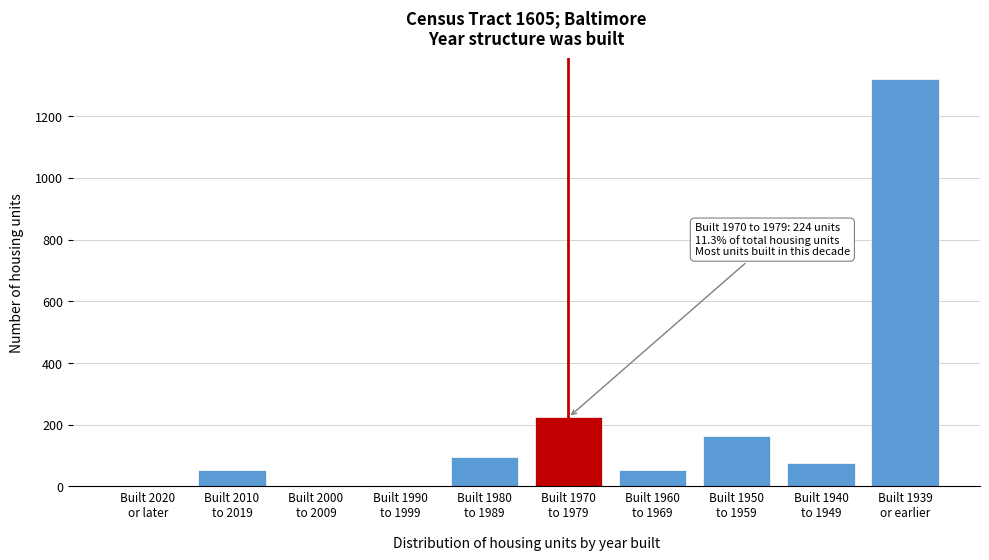

What is the maximum value shown in the chart?

1322